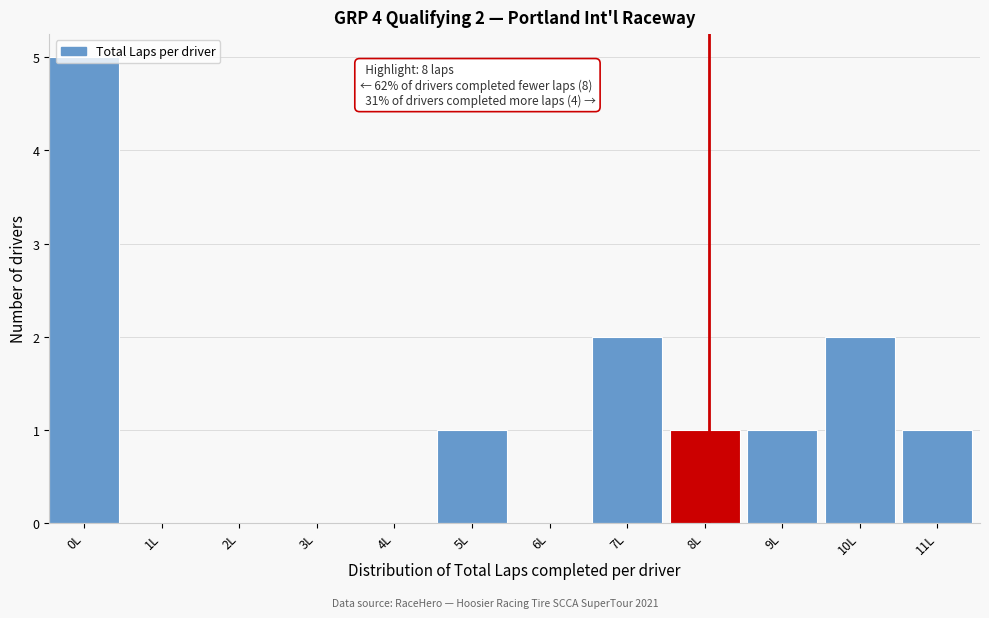

What is the sum of all values?

13